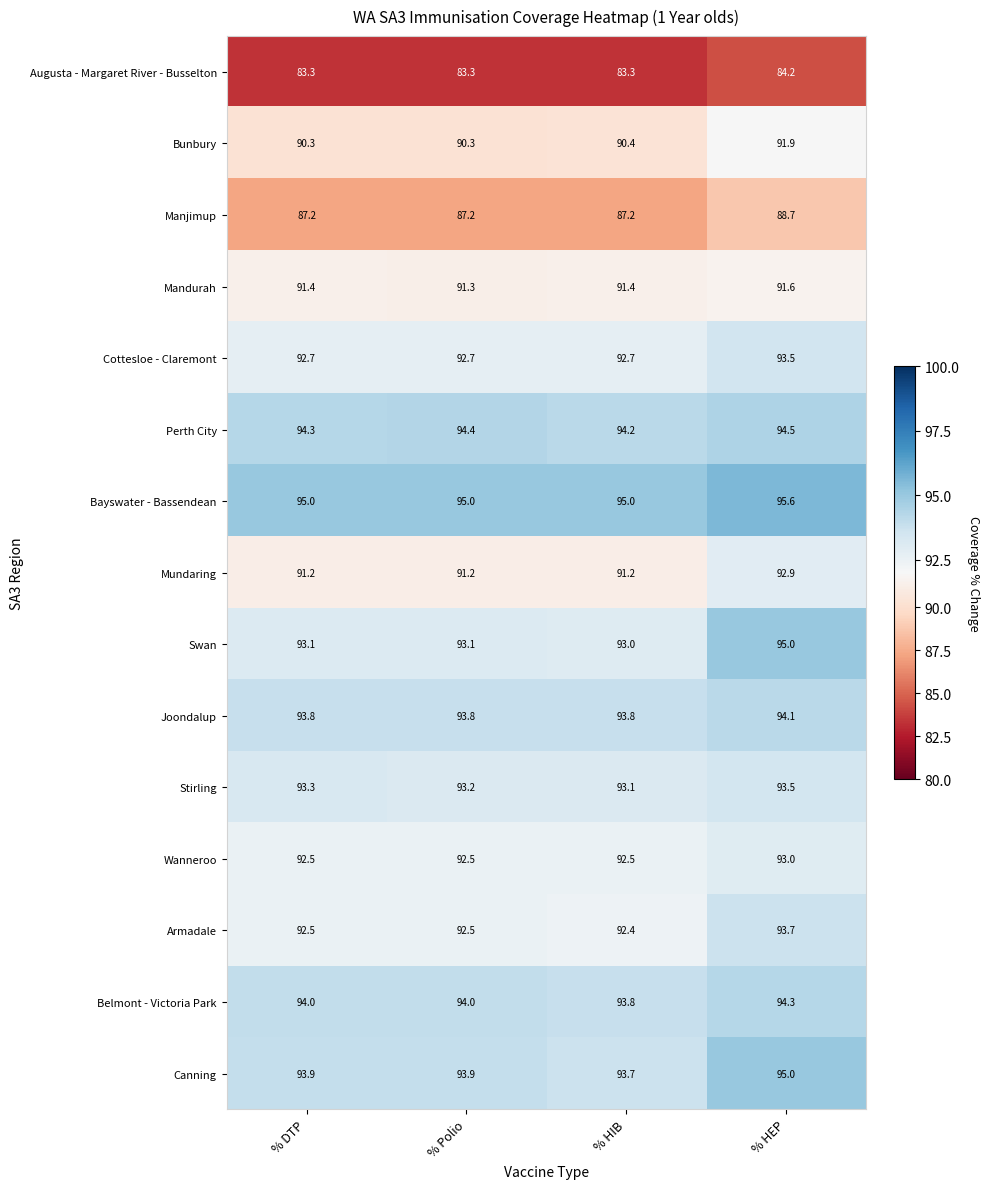

What is the difference between the Mundaring values at % DTP and % HEP?

1.7